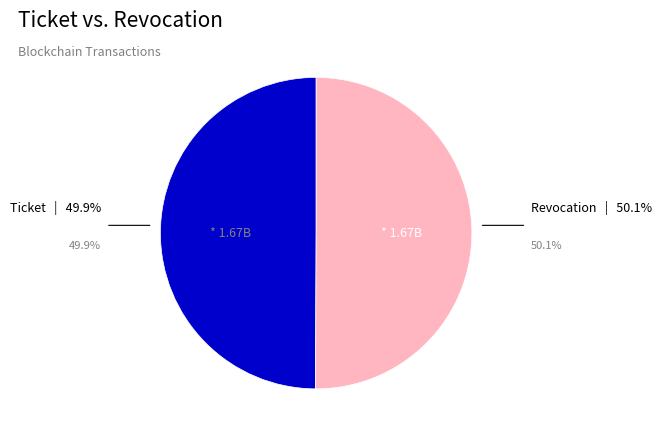

Count the number of slices in the pie.

2